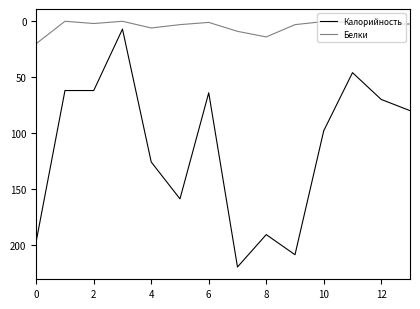

What is the difference between the maximum and minimum values in the Белки series?

20.0